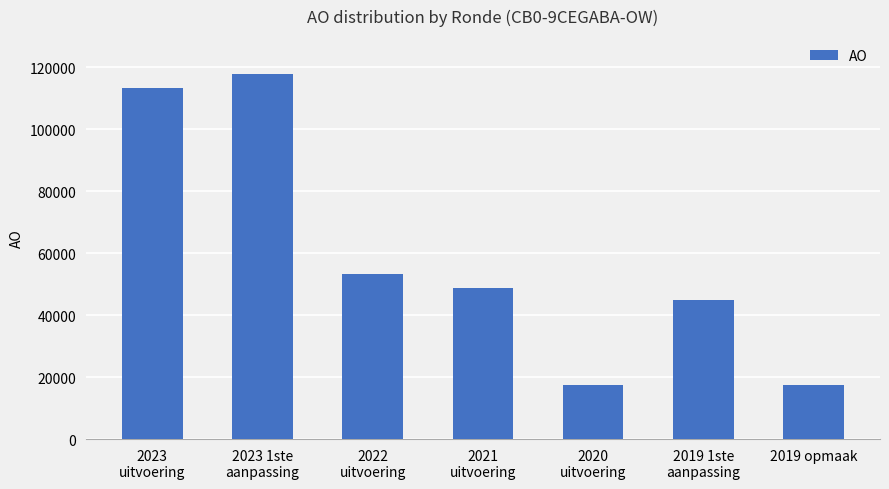

What is the difference between the values at 2019 1ste
aanpassing and 2022
uitvoering?

8160